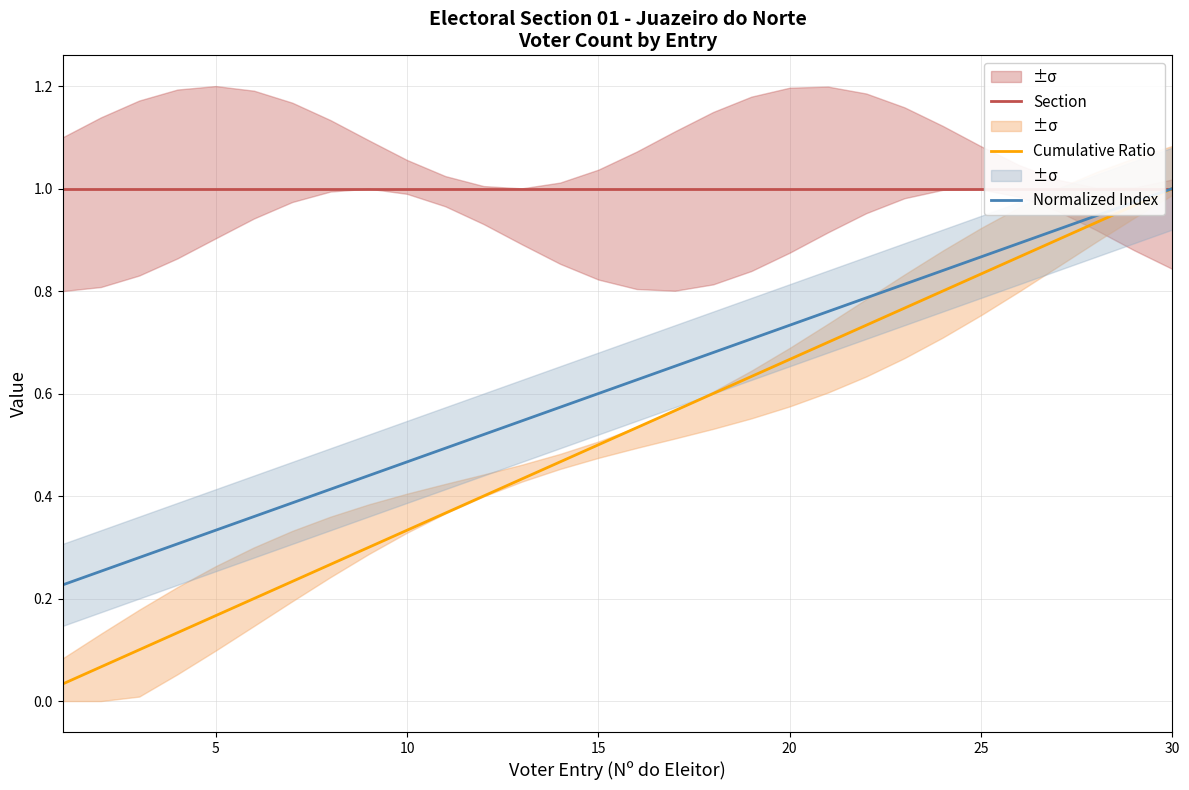

At which label does Normalized Index reach its peak?

30